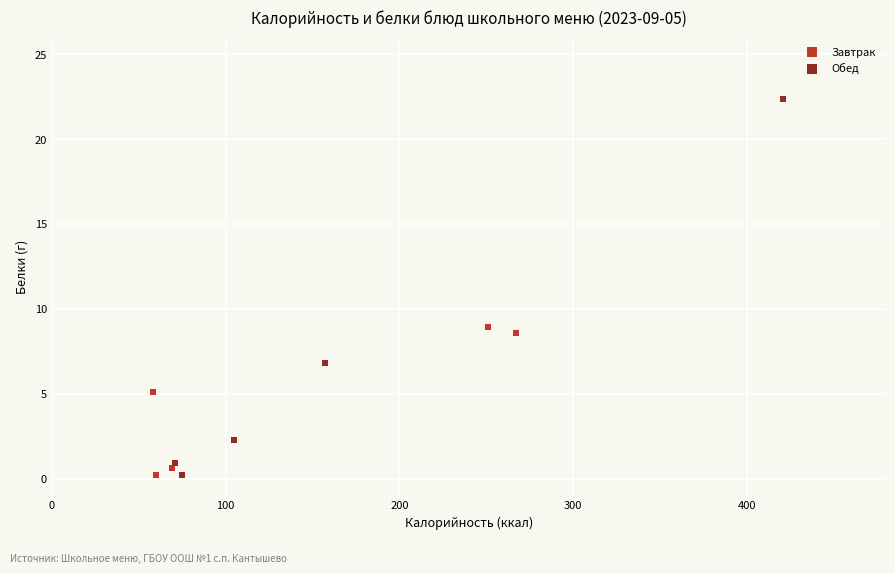

Which series has the widest spread of Y values?

Обед